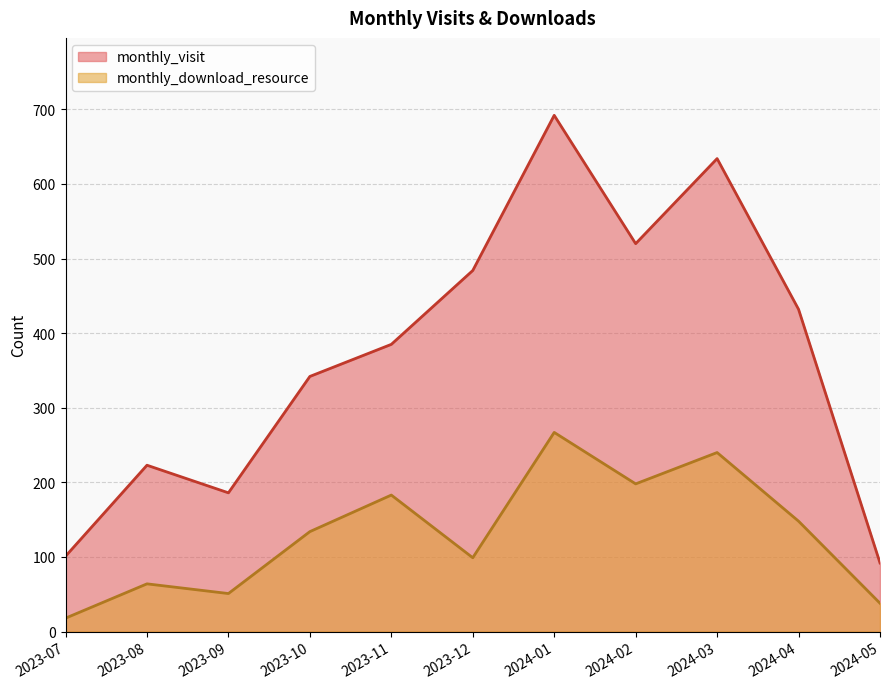

What is the label of the 4th point from the right?

2024-02